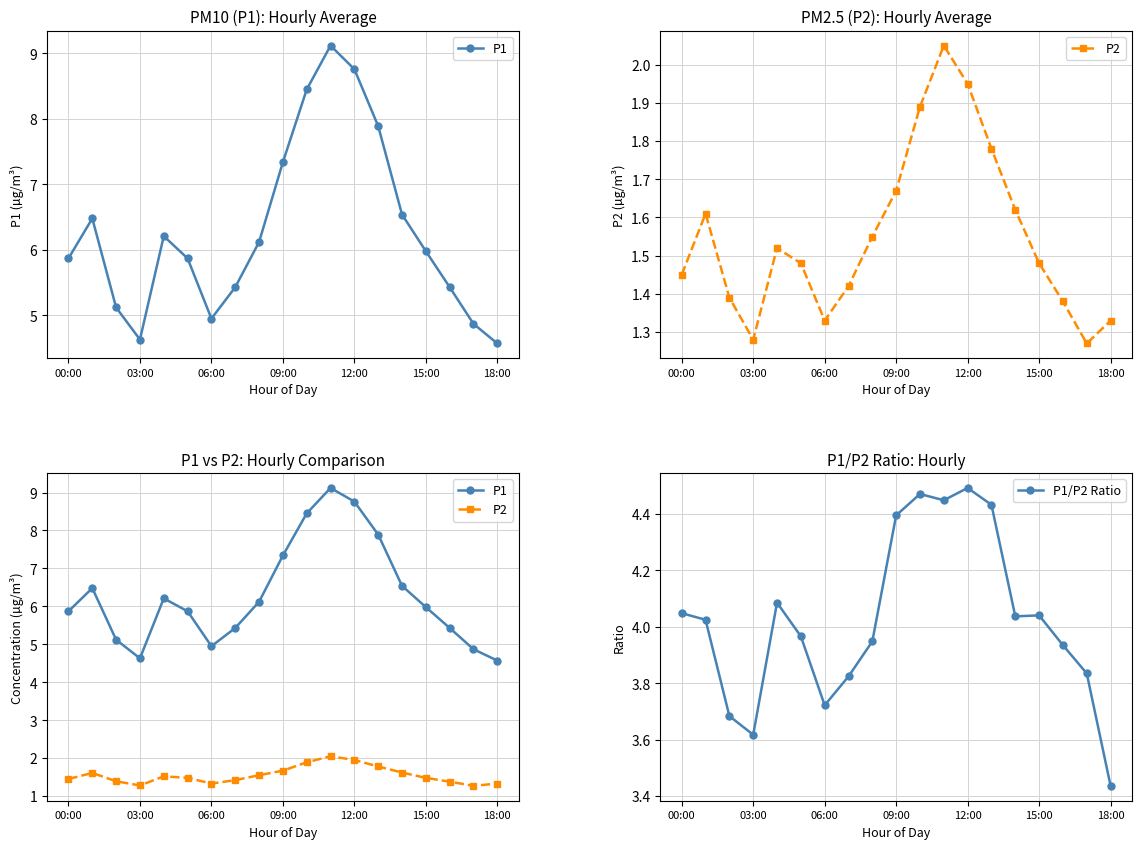

True or false: P1/P2 Ratio has more than 1 interior local peaks.

True